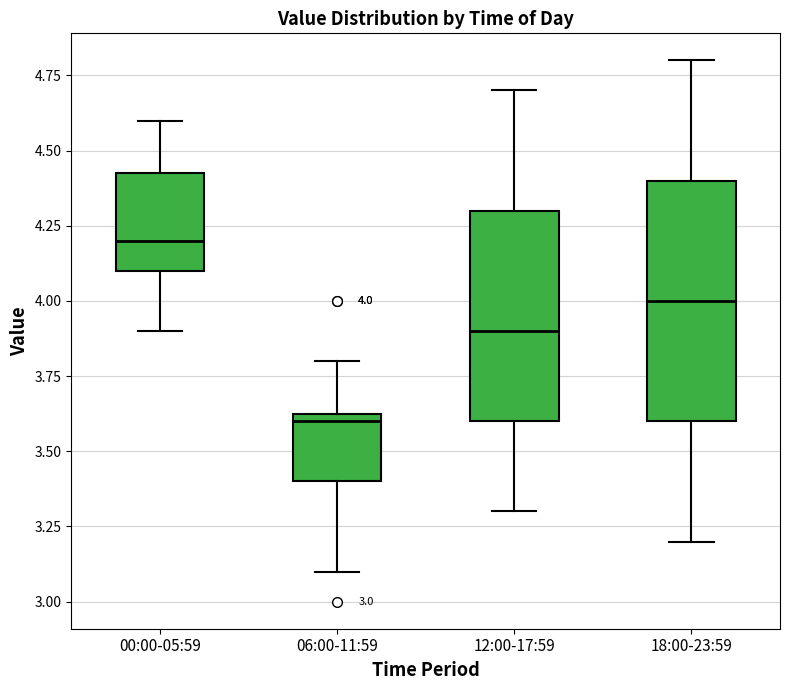

Which box's median line is the lowest?

06:00-11:59